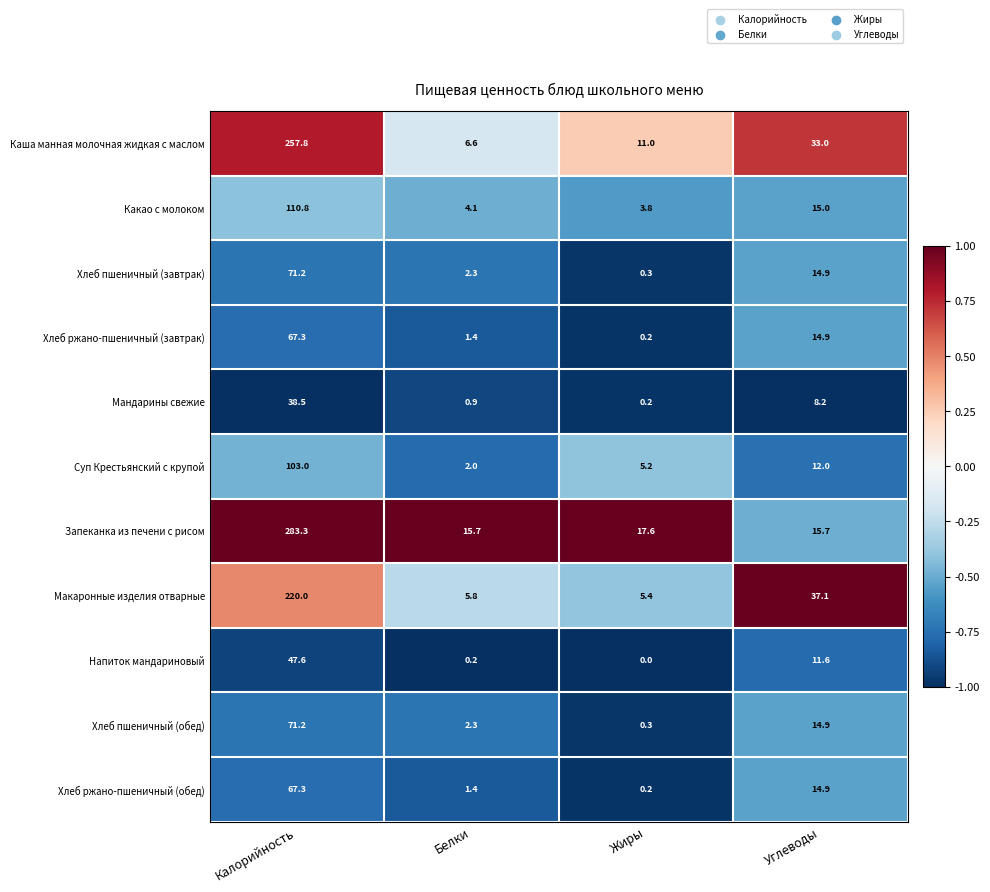

At which label does Мандарины свежие first exceed 8?

Калорийность